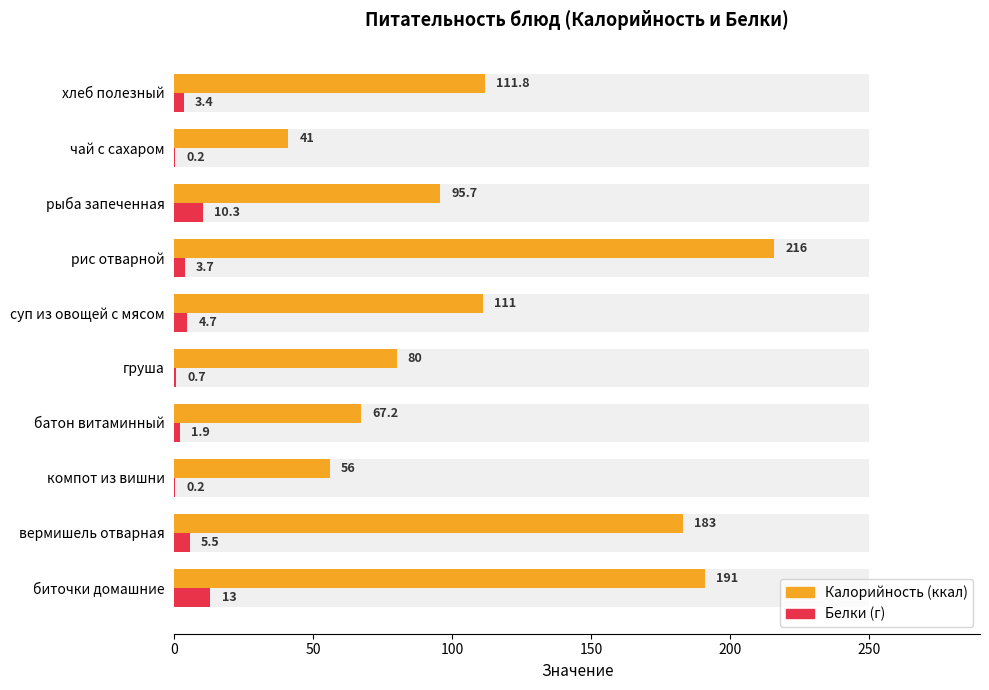

How many data points in Калорийность are less than 111?

5